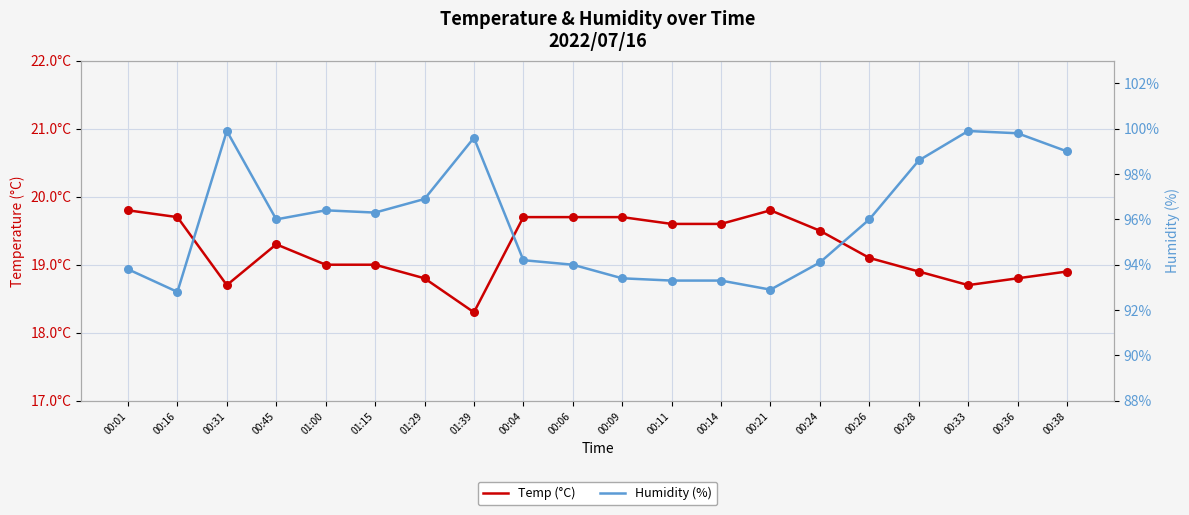

Which series has the largest Y range (max minus min)?

Humidity (%)